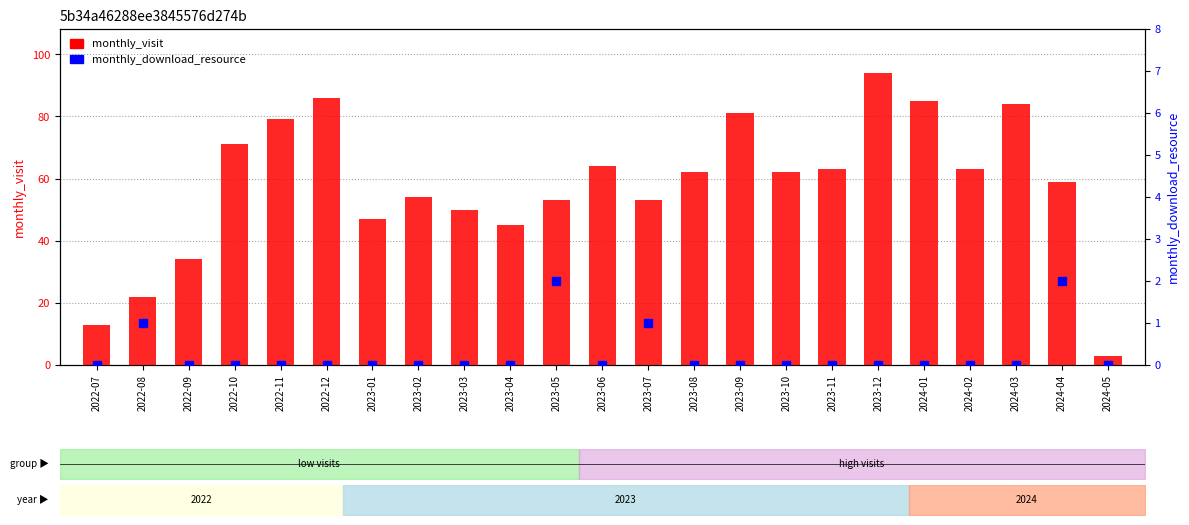

Which series reaches the maximum Y coordinate?

monthly_visit